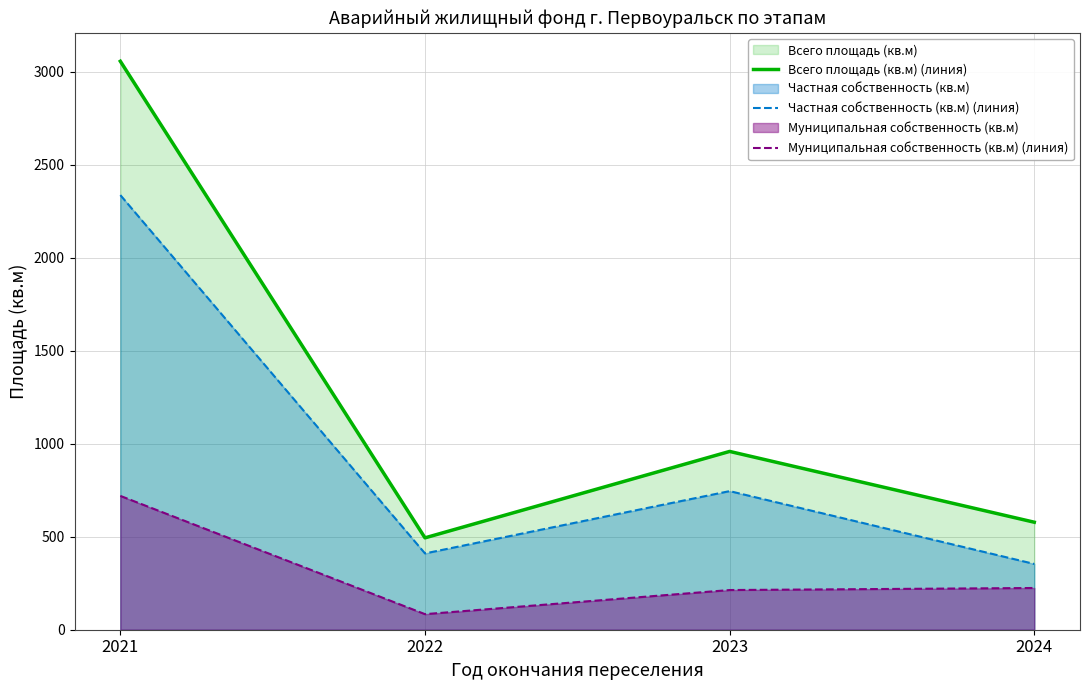

True or false: Частная собственность (кв.м) (линия) and Всего площадь (кв.м) (линия) cross at least once.

False